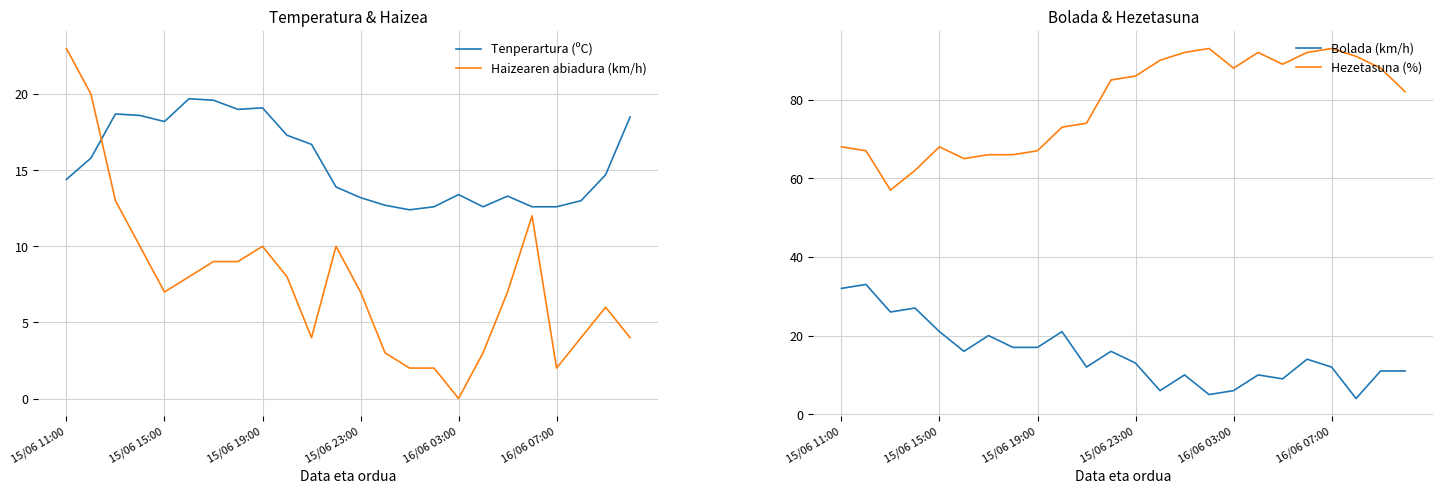

Reading left to right, extract all data points from this chart.

Tenperartura (ºC): 14.4	15.8	18.7	18.6	18.2	19.7	19.6	19.0	19.1	17.3	16.7	13.9	13.2	12.7	12.4	12.6	13.4	12.6	13.3	12.6	12.6	13.0	14.7	18.5
Haizearen abiadura (km/h): 23.0	20.0	13.0	10.0	7.0	8.0	9.0	9.0	10.0	8.0	4.0	10.0	7.0	3.0	2.0	2.0	0.0	3.0	7.0	12.0	2.0	4.0	6.0	4.0
Bolada (km/h): 32.0	33.0	26.0	27.0	21.0	16.0	20.0	17.0	17.0	21.0	12.0	16.0	13.0	6.0	10.0	5.0	6.0	10.0	9.0	14.0	12.0	4.0	11.0	11.0
Hezetasuna (%): 68.0	67.0	57.0	62.0	68.0	65.0	66.0	66.0	67.0	73.0	74.0	85.0	86.0	90.0	92.0	93.0	88.0	92.0	89.0	92.0	93.0	91.0	88.0	82.0